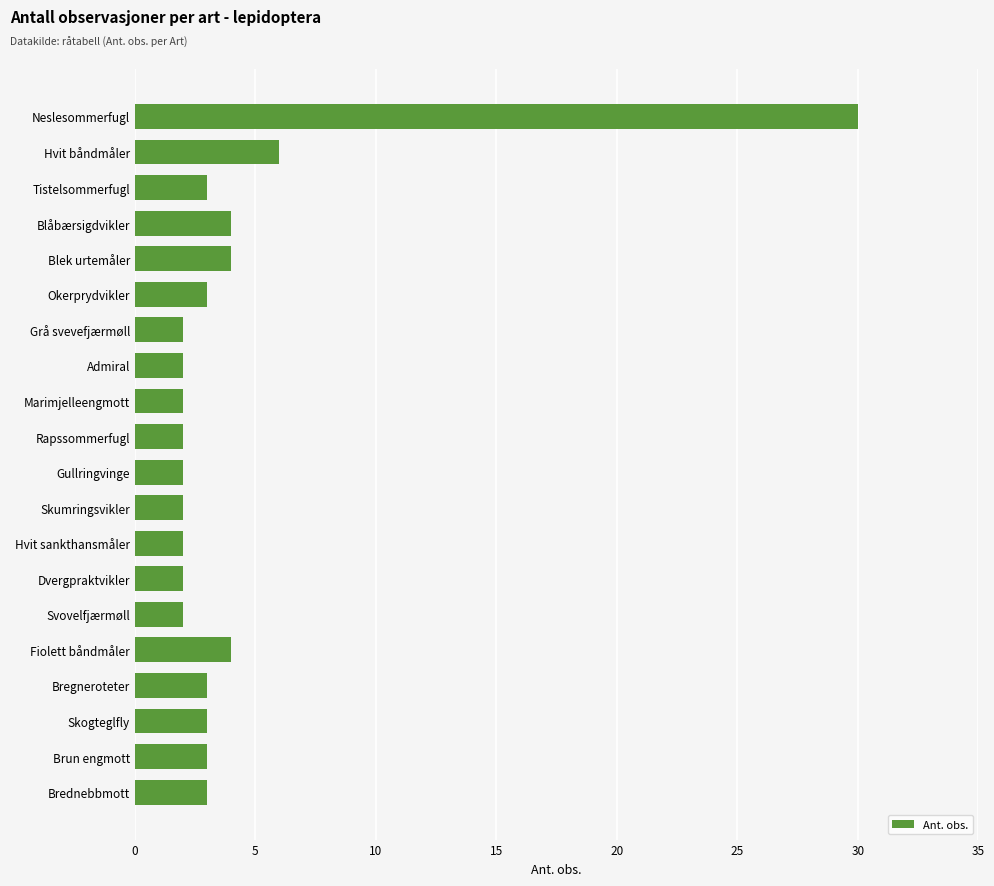

How many bars are there in total?

20